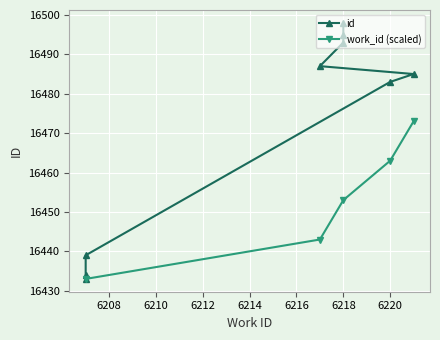

True or false: the data shows 16487 at 6217.

True